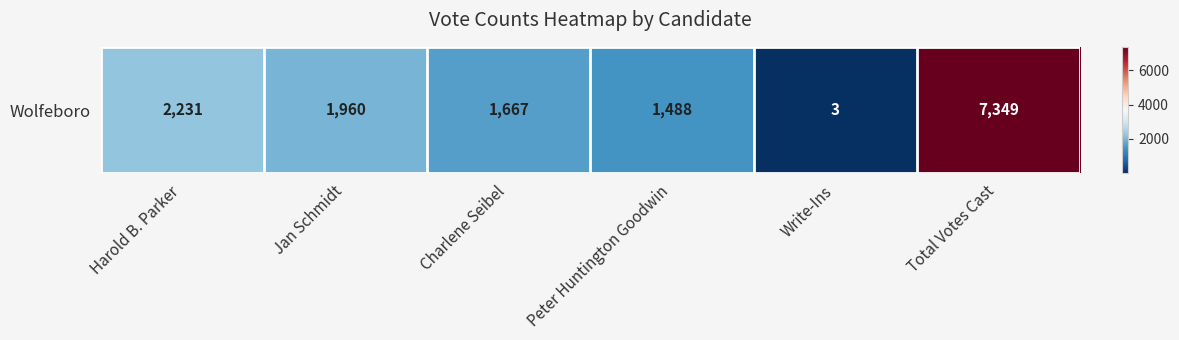

What is the sum of all values?

14698